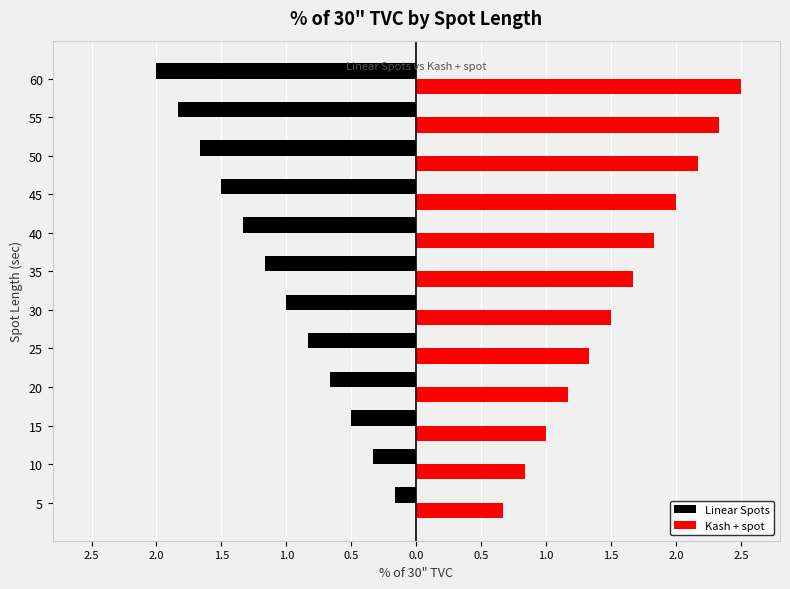

What are all the series names shown in the legend?

Linear Spots, Kash + spot